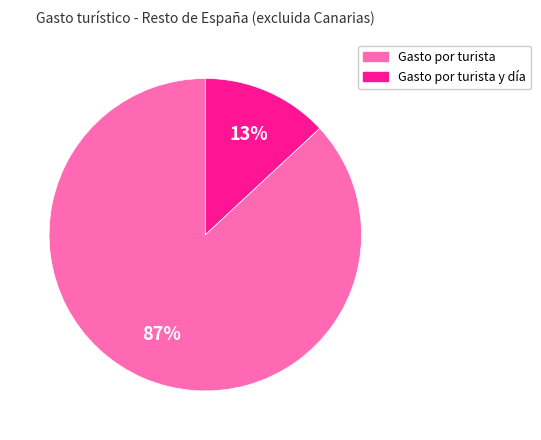

To the nearest percent, what is the difference between the largest and smallest slice percentages?

74%